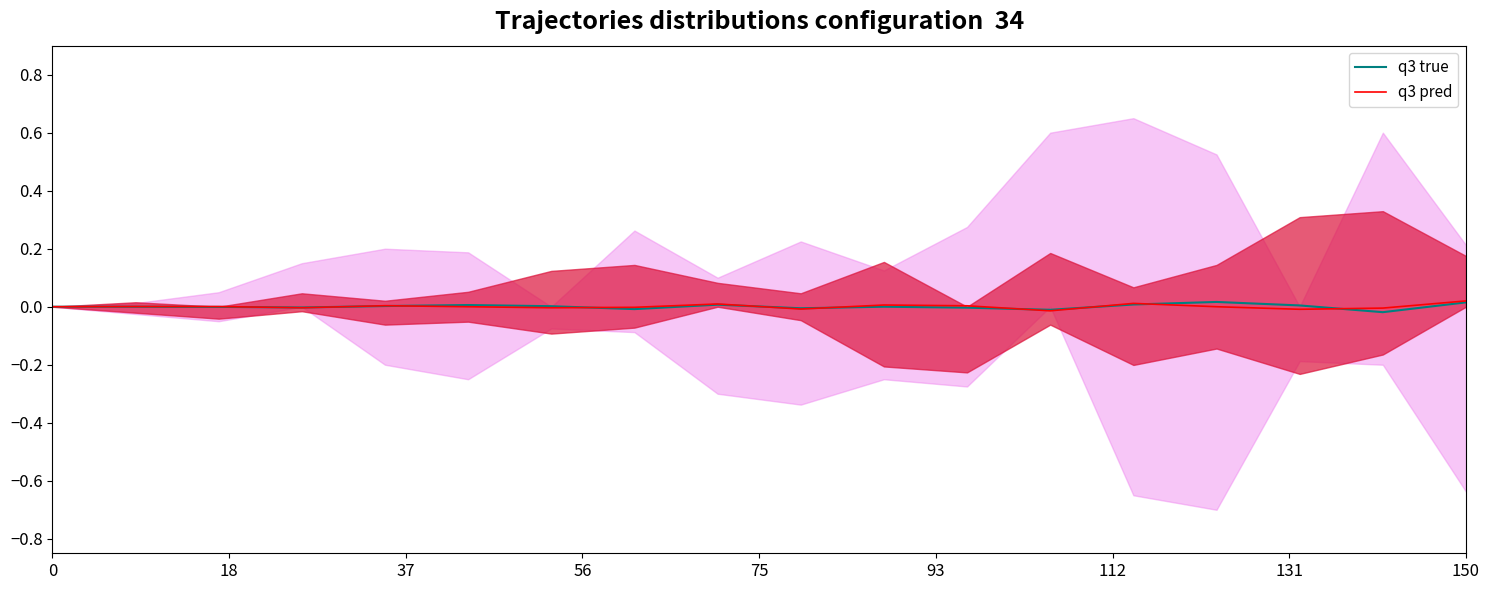

At which label does q3 pred reach its minimum?

12